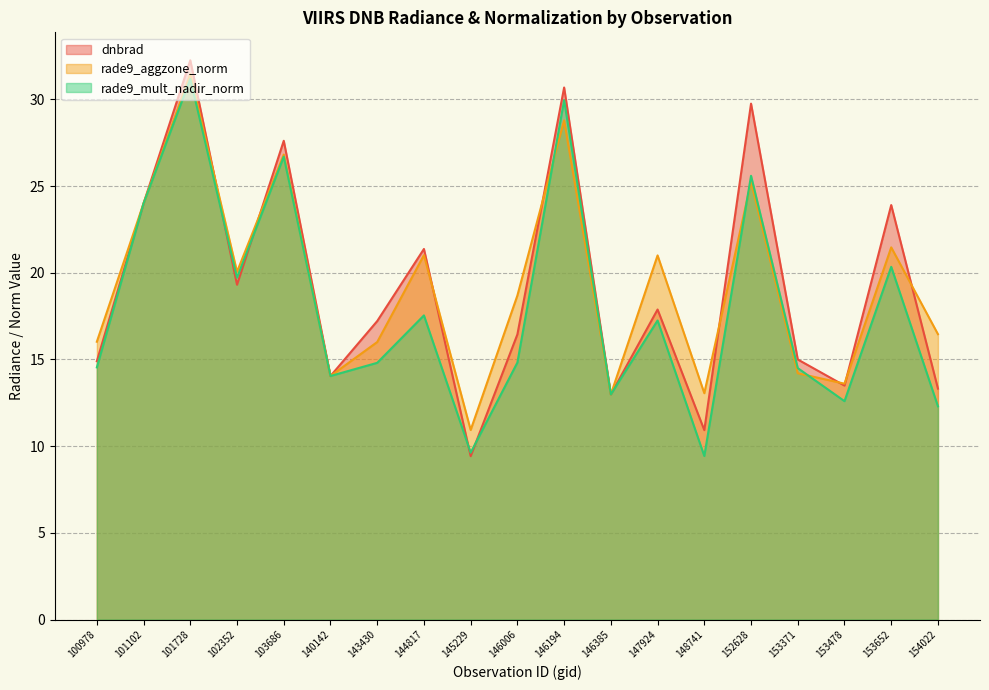

True or false: dnbrad has more than 1 points higher than both neighbors.

True